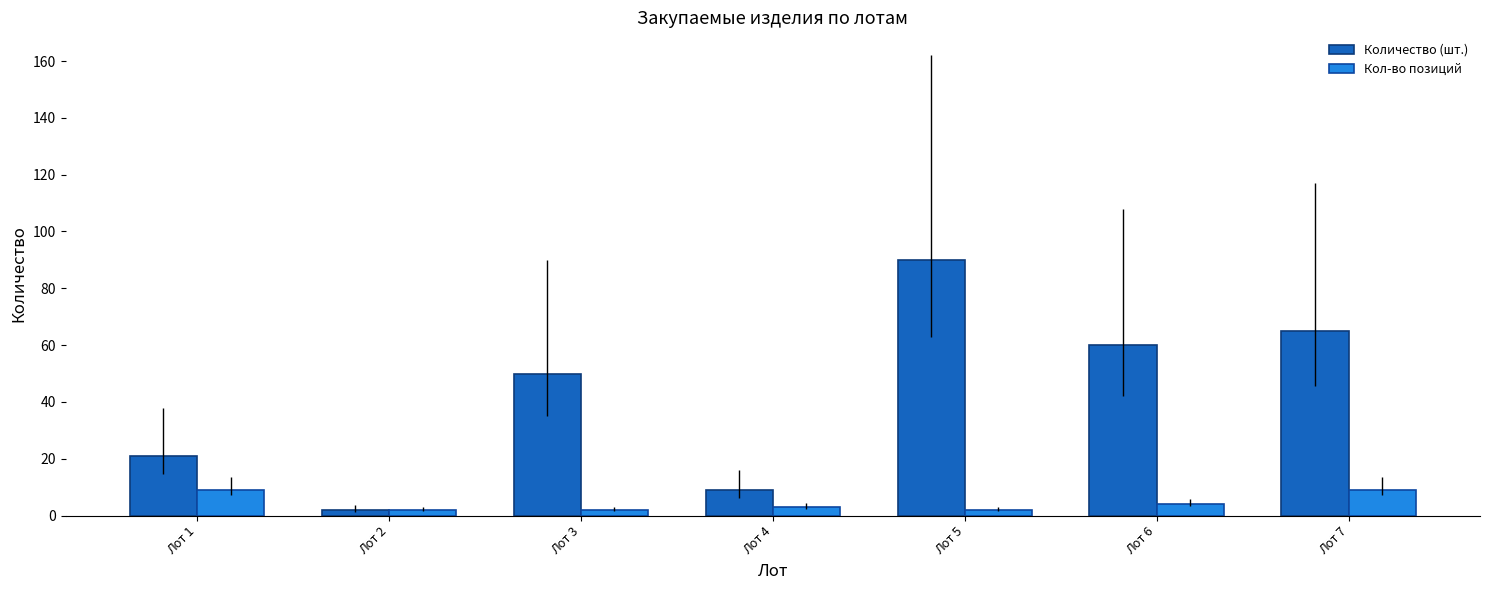

What are all the series names shown in the legend?

Количество (шт.), Кол-во позиций